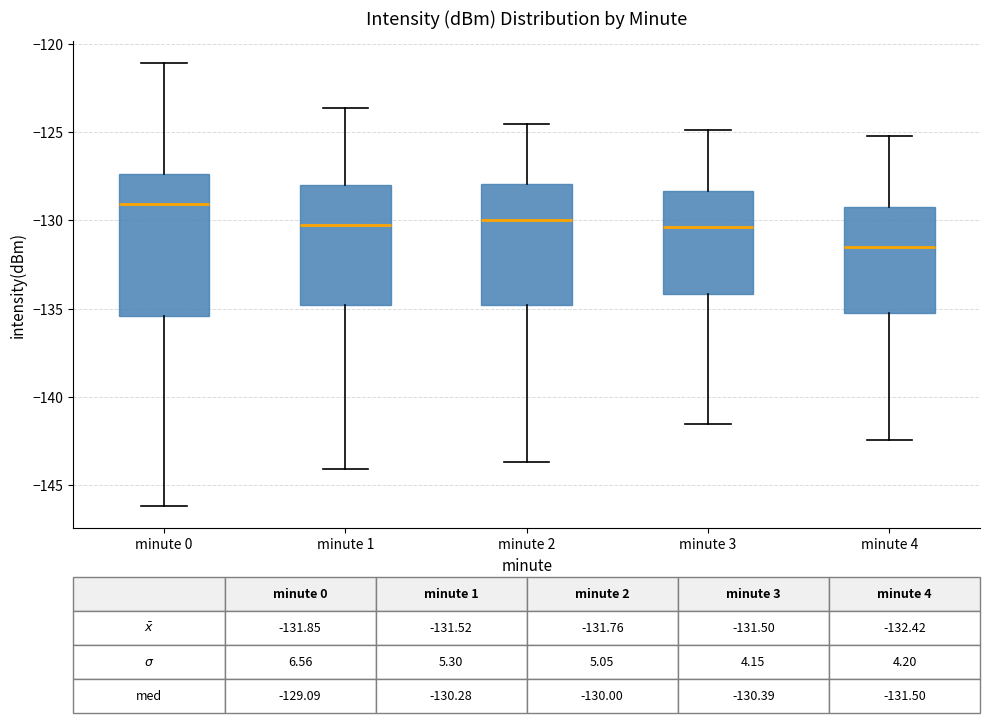

Comparing the boxes themselves (not the whiskers), which one is the tallest?

minute 0